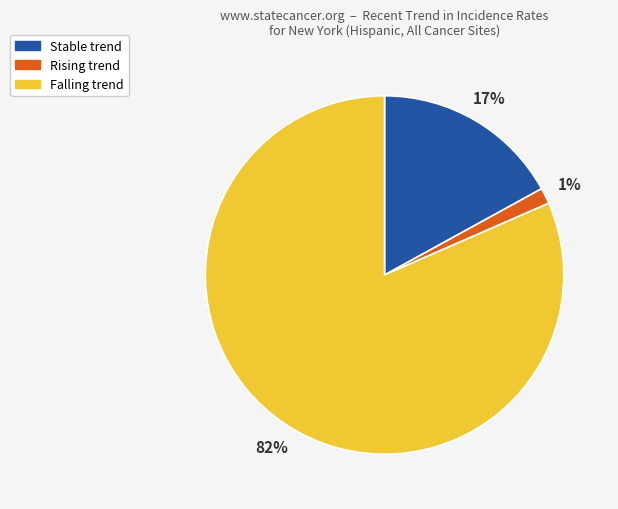

Combined, do Falling trend and Stable trend account for over 50%?

Yes